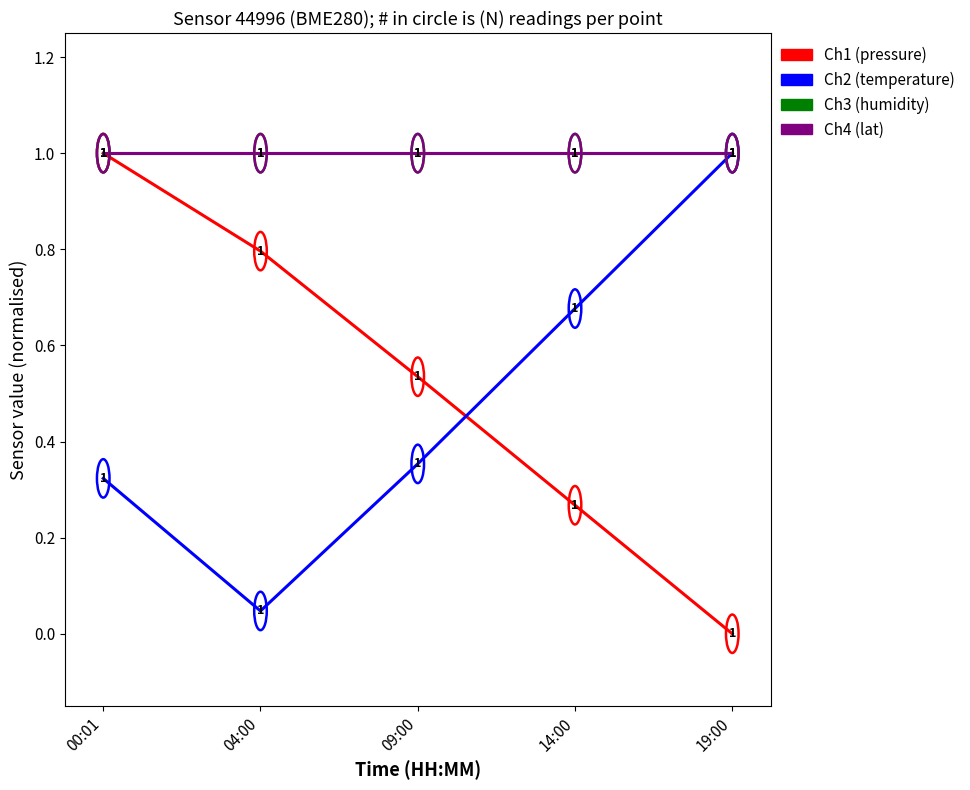

Reading left to right, what are all the values shown in this chart?

Ch1 (pressure): 00:01=1.0	04:00=0.8	09:00=0.5	14:00=0.3	19:00=0.0
Ch2 (temperature): 00:01=0.3	04:00=0.0	09:00=0.4	14:00=0.7	19:00=1.0
Ch3 (humidity): 00:01=1.0	04:00=1.0	09:00=1.0	14:00=1.0	19:00=1.0
Ch4 (lat): 00:01=1.0	04:00=1.0	09:00=1.0	14:00=1.0	19:00=1.0